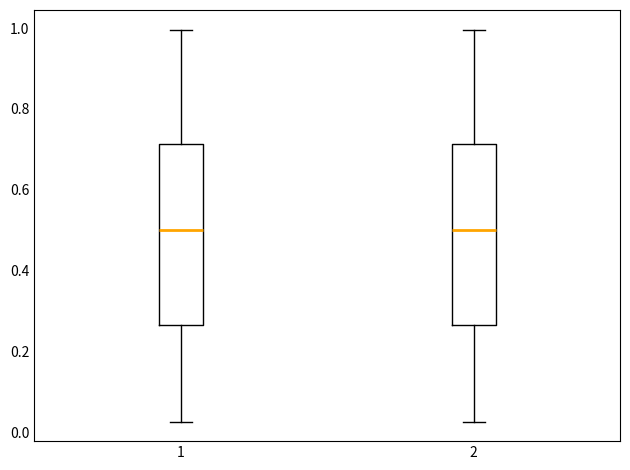

Reading left to right, read every box against the y-axis: the position of its median line, the range the box covers, and the ends of its whiskers. The values are not printed on the chart, so give them approximately, as read against the axis.

1: median 0.50, box 0.26 to 0.72, whiskers 0.02 to 1.00
2: median 0.50, box 0.26 to 0.72, whiskers 0.02 to 1.00